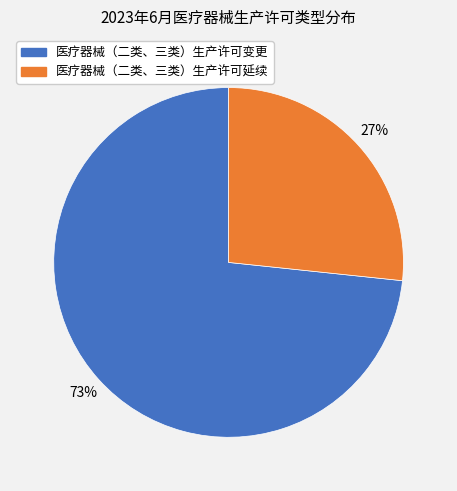

Is there a majority slice in this chart?

Yes